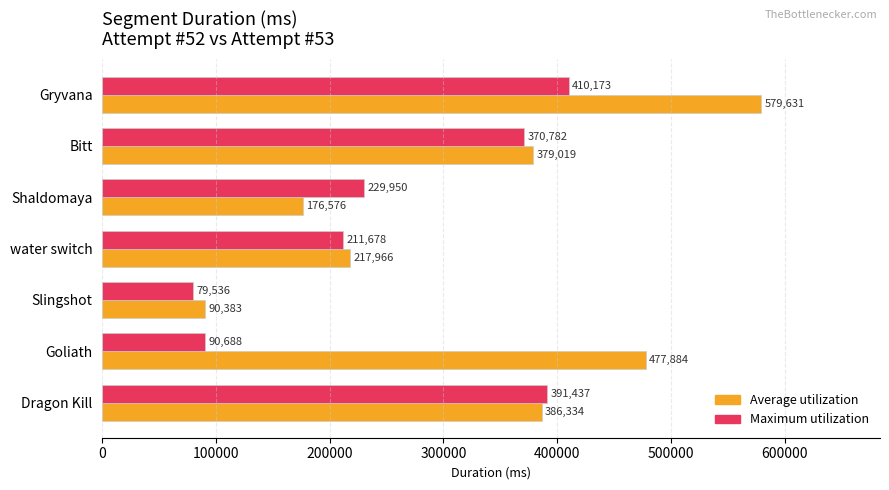

At how many categories does at least one series exceed 254899?

4